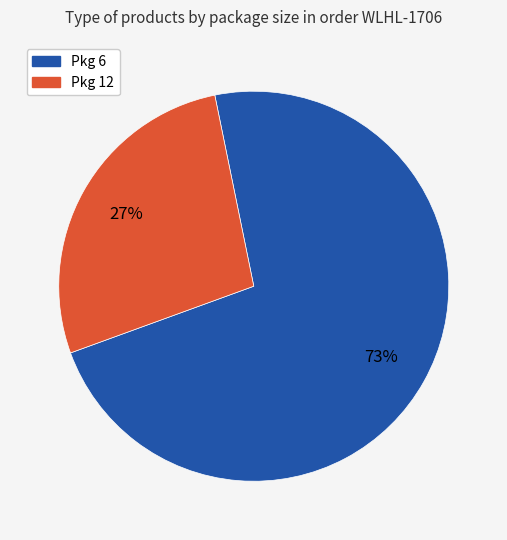

To the nearest percent, what is the average slice percentage?

50%